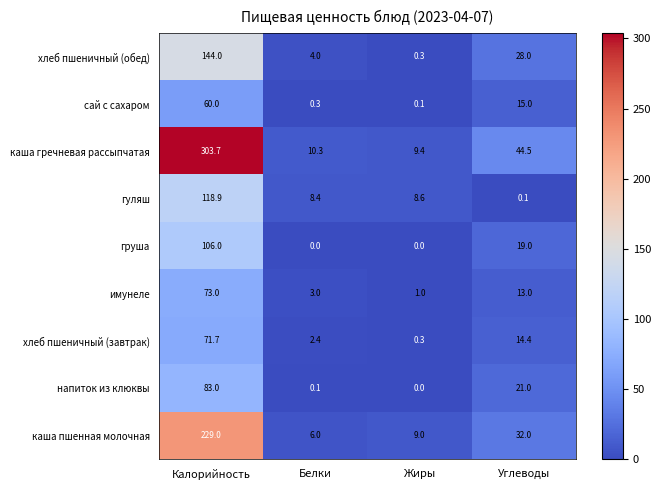

The value of сай с сахаром at Калорийность is 23.5. True or false?

False